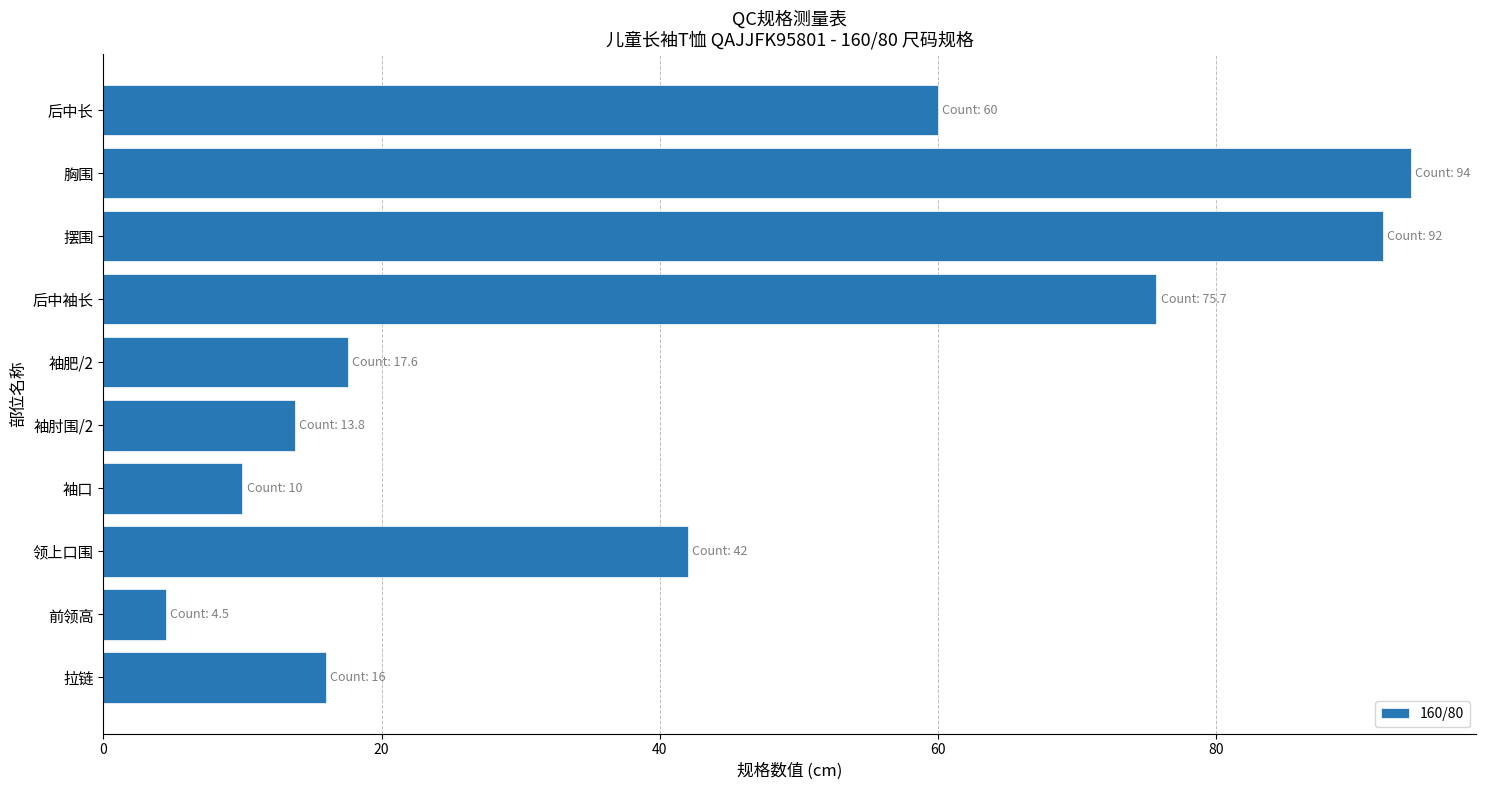

The chart shows a value of 75.7 at 后中袖长. True or false?

True